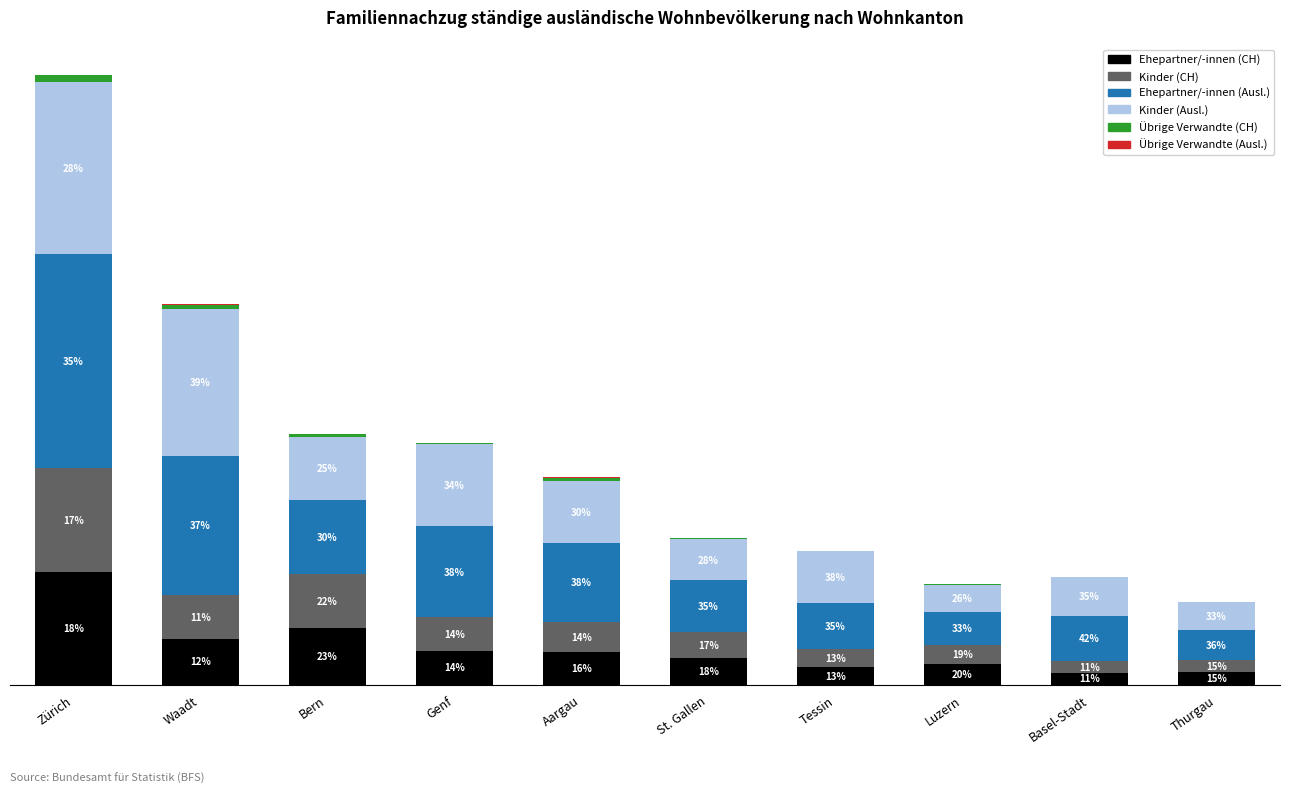

The value of Übrige Verwandte (Ausl.) at Genf is 5. True or false?

True